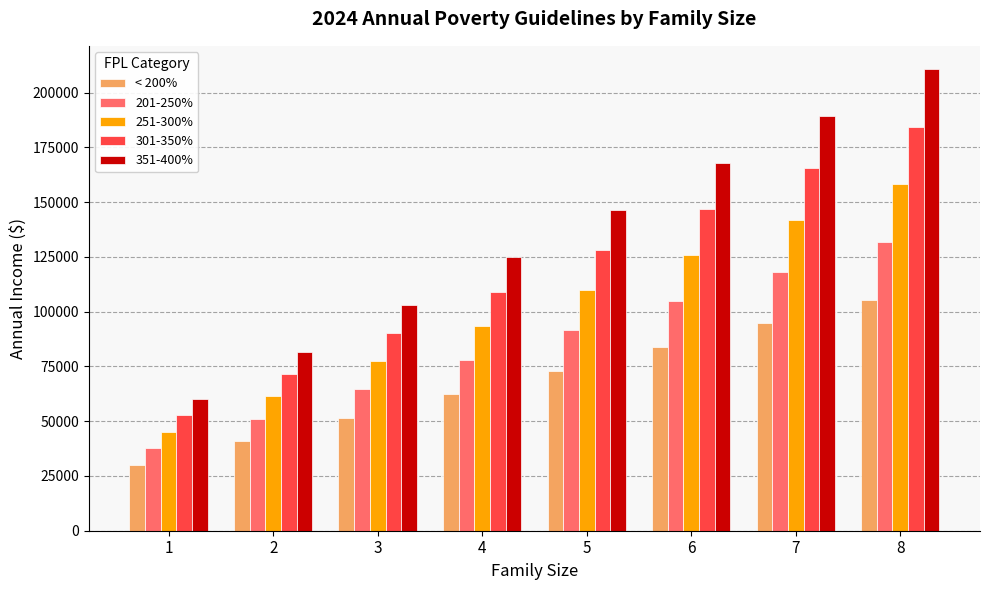

What is the average value of the 351-400% series?

135560